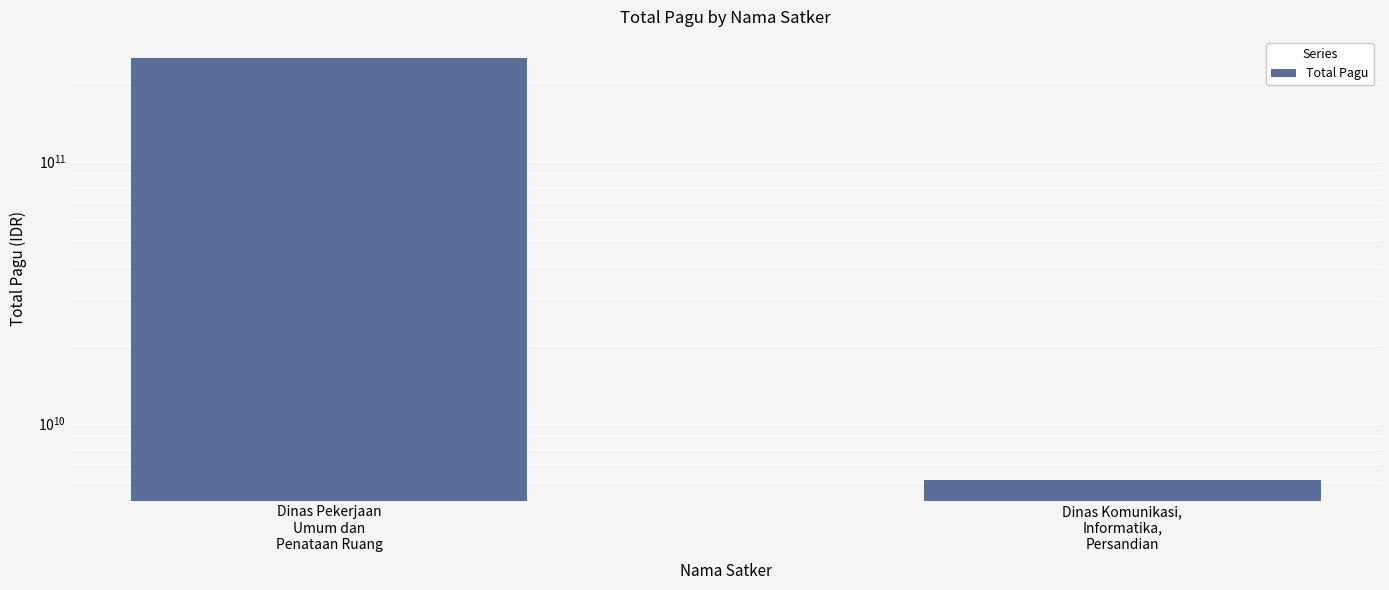

Rank the categories by value from highest to lowest.

Dinas Pekerjaan
Umum dan
Penataan Ruang, Dinas Komunikasi,
Informatika,
Persandian